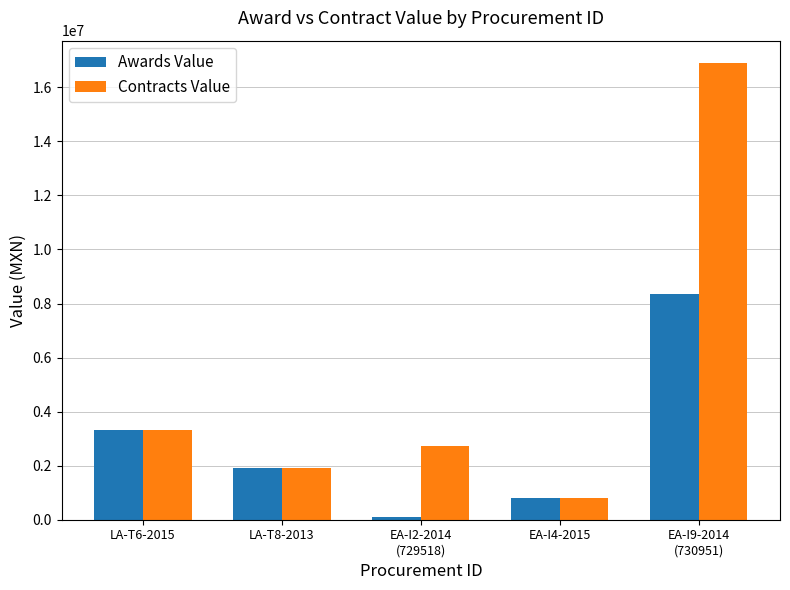

Which category has the lowest value across all series?

EA-I2-2014
(729518)